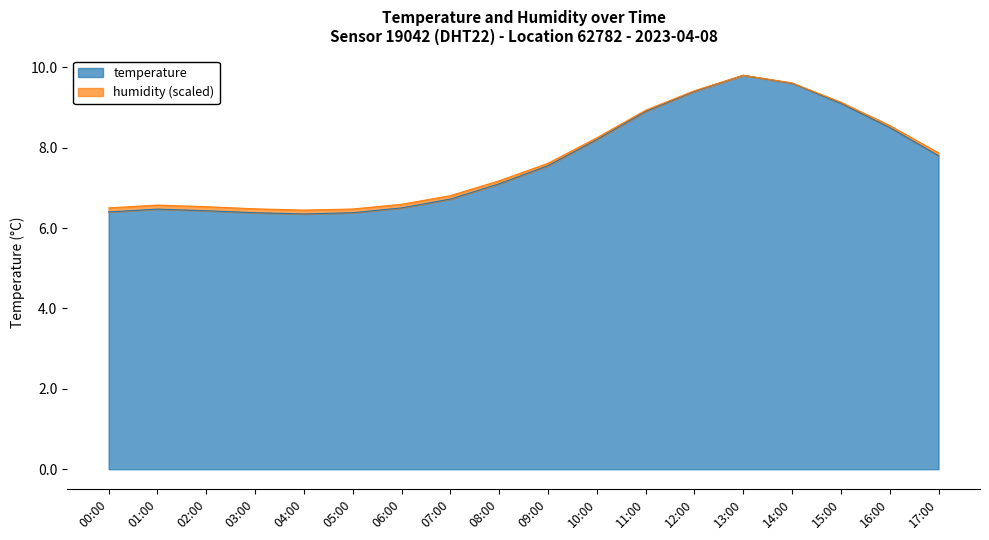

True or false: humidity and temperature intersect in this chart.

False